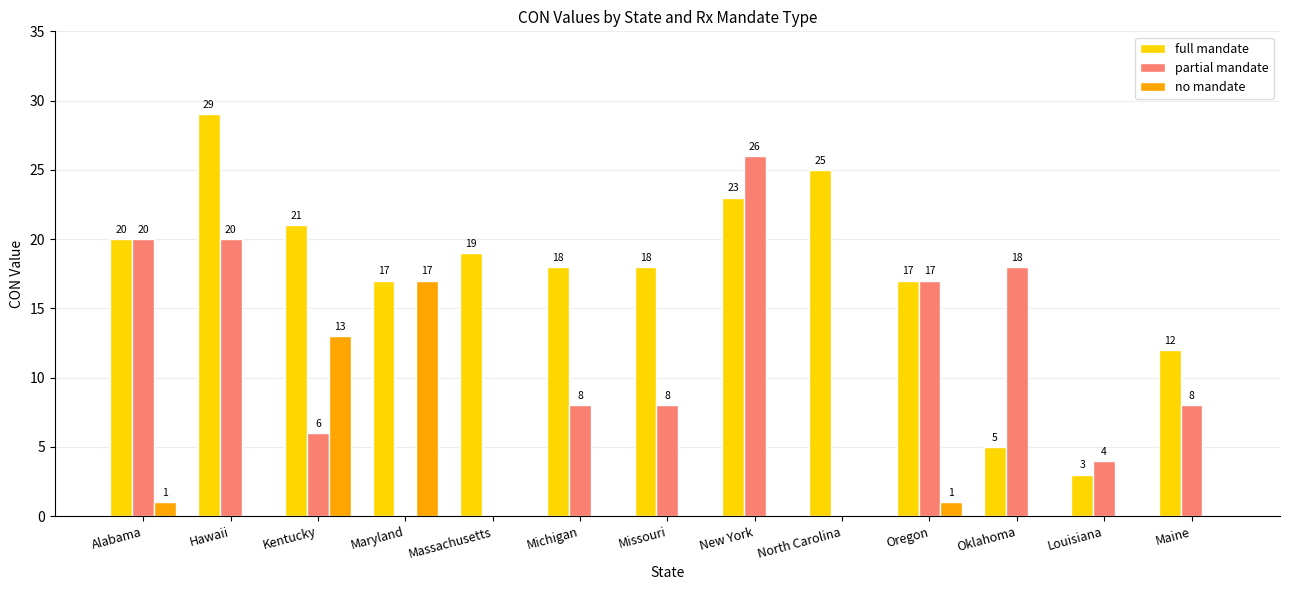

Which series has the largest total across all categories?

full mandate